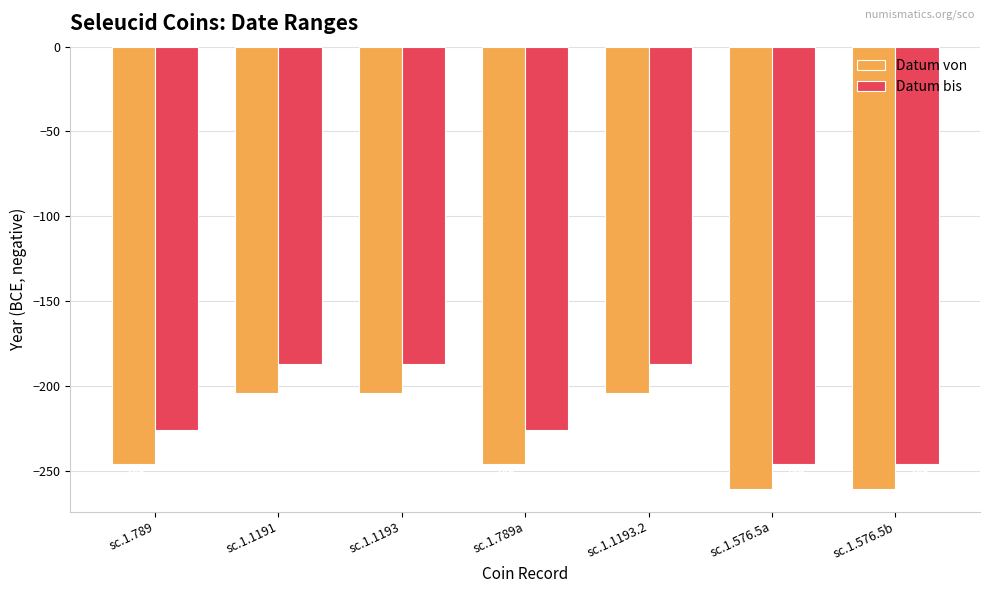

How many values in the Datum bis series are below -226?

2